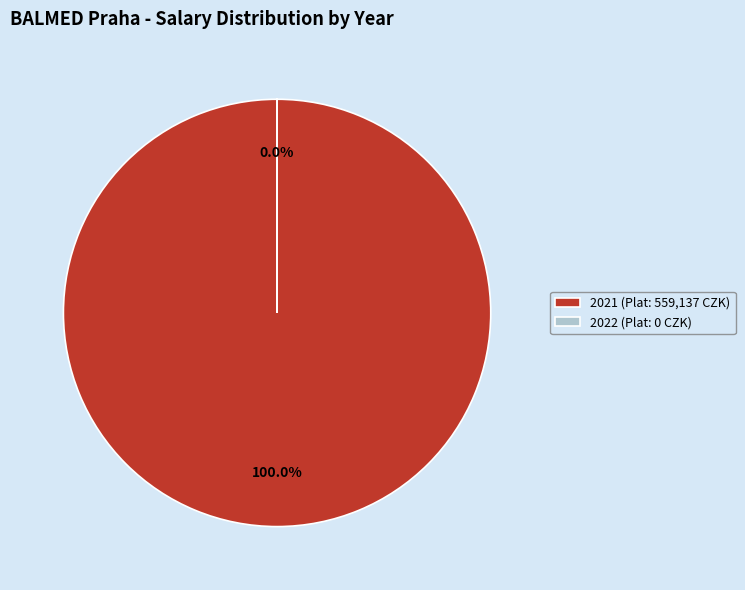

What is the smallest slice in the pie chart?

2022